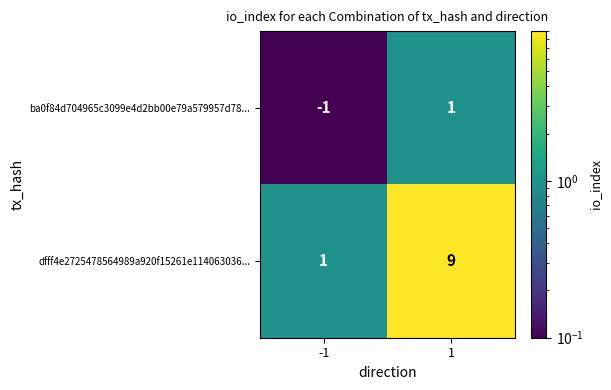

Reading left to right, what are all the values shown in this chart?

ba0f84d704965c3099e4d2bb00e79a579957d78...: -1	1
dfff4e2725478564989a920f15261e114063036...: 1	9